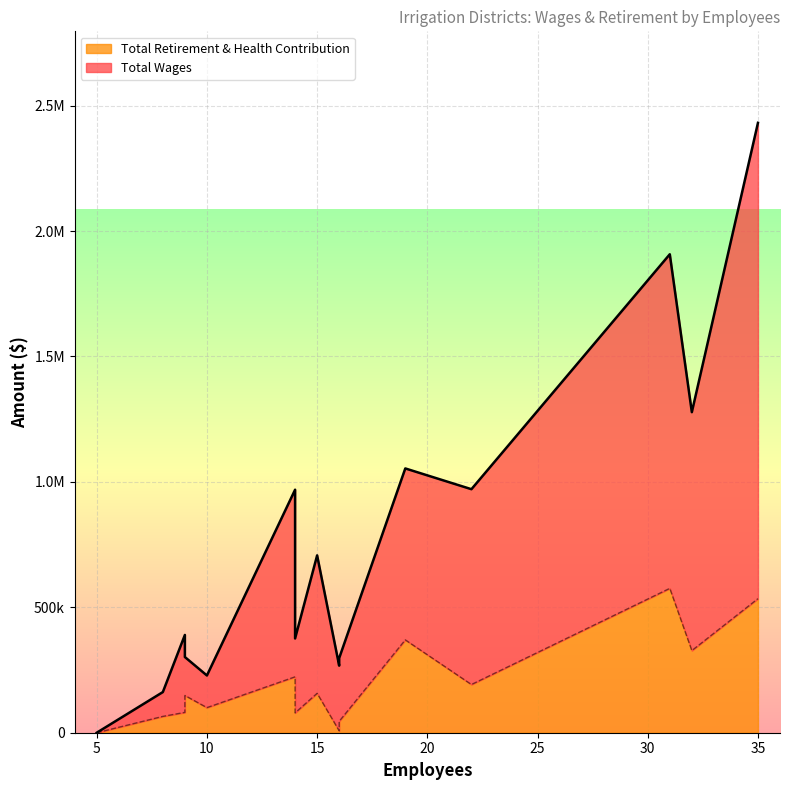

List the labels in order of Total Retirement & Health Contribution value, largest first.

31, 35, 19, 32, 14, 22, 15, 9, 10, 9, 14, 8, 16, 16, 5